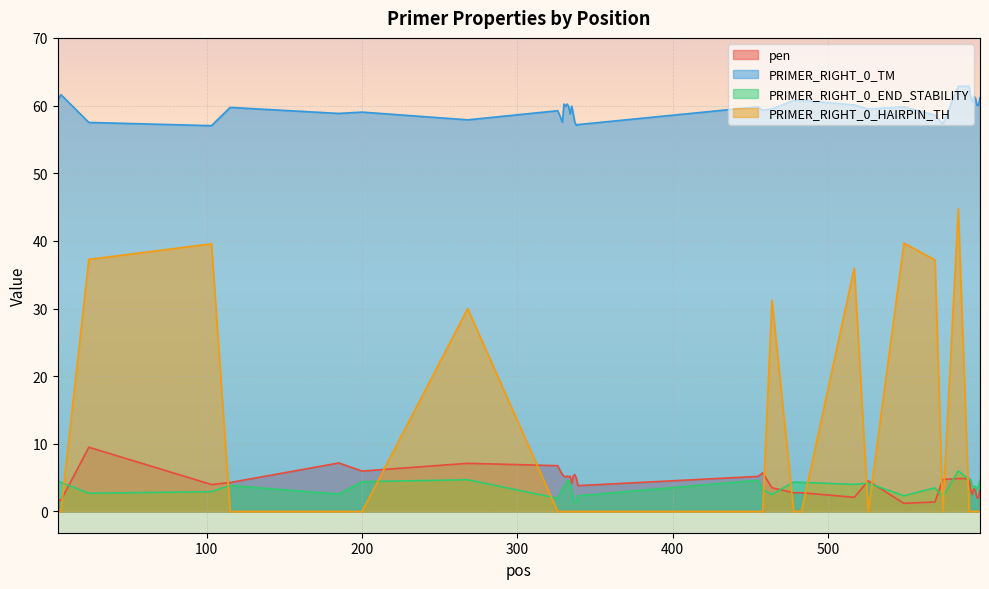

Is the value of PRIMER_RIGHT_0_HAIRPIN_TH at 337 greater than the value of PRIMER_RIGHT_0_TM at 333?

No